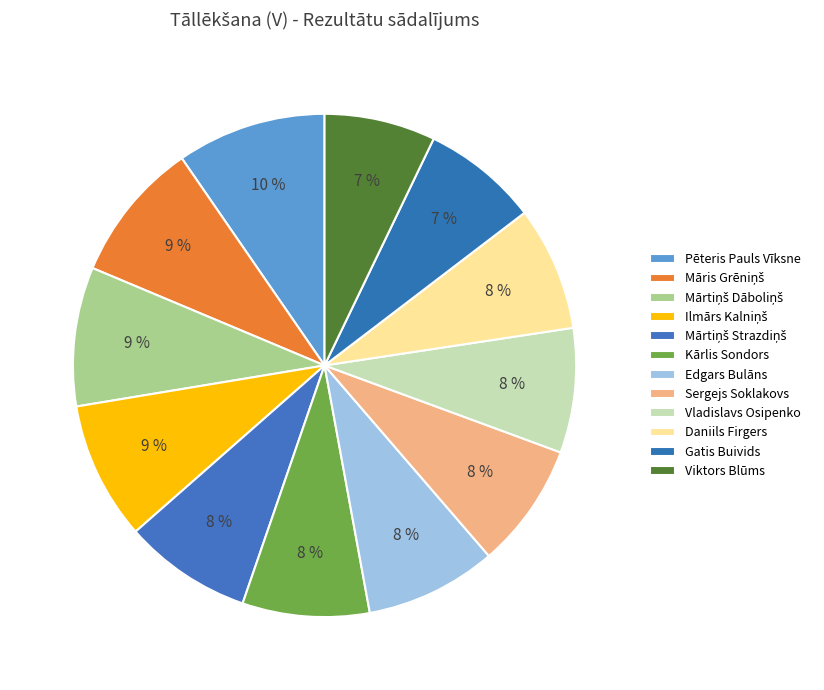

Count the number of slices in the pie.

12